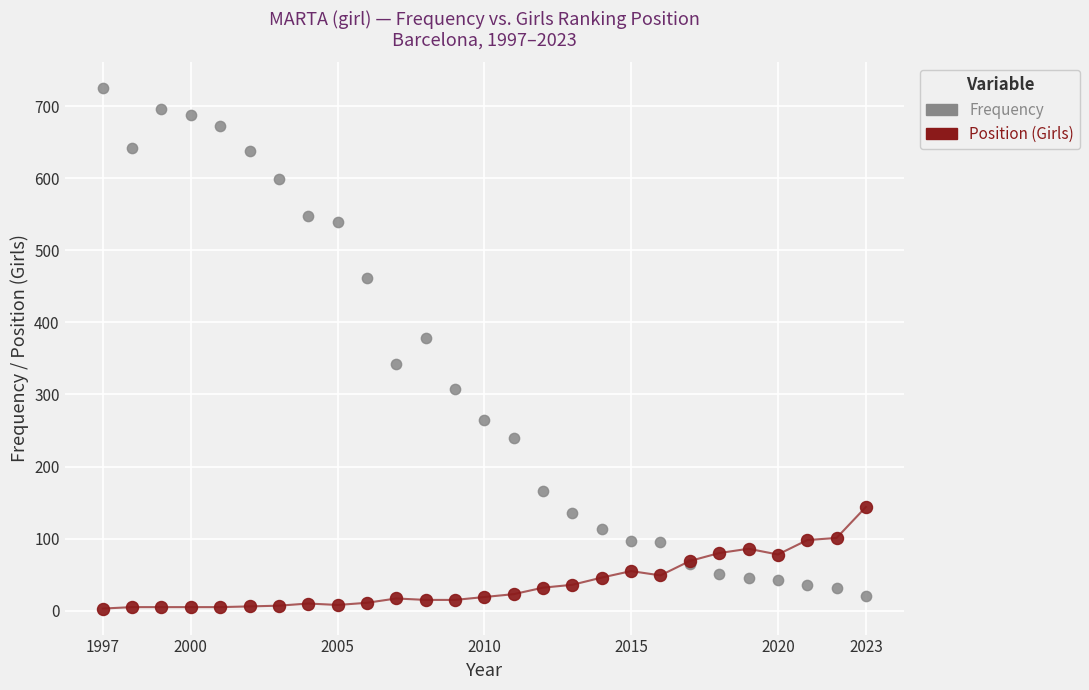

Which series reaches the maximum Y coordinate?

Frequency